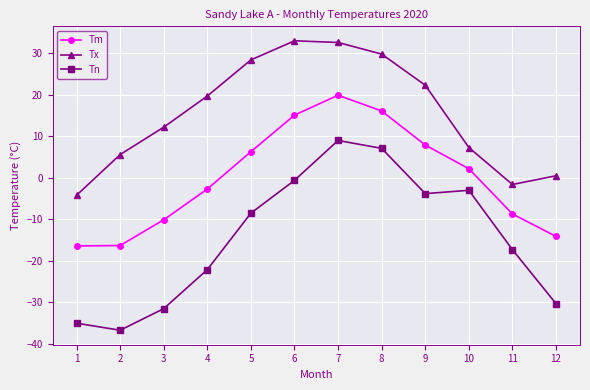

What is the minimum value shown in the chart?

-36.7